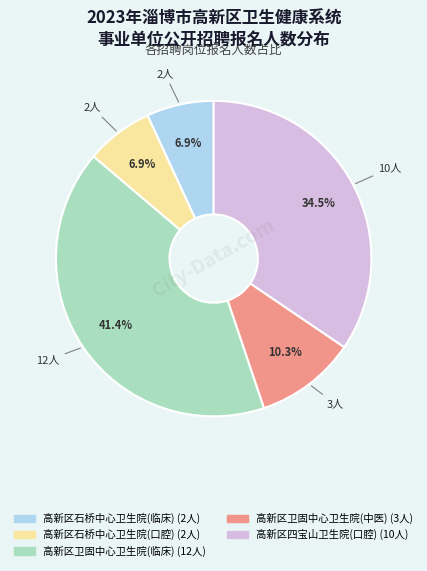

Is there any slice that represents more than half of the pie?

No